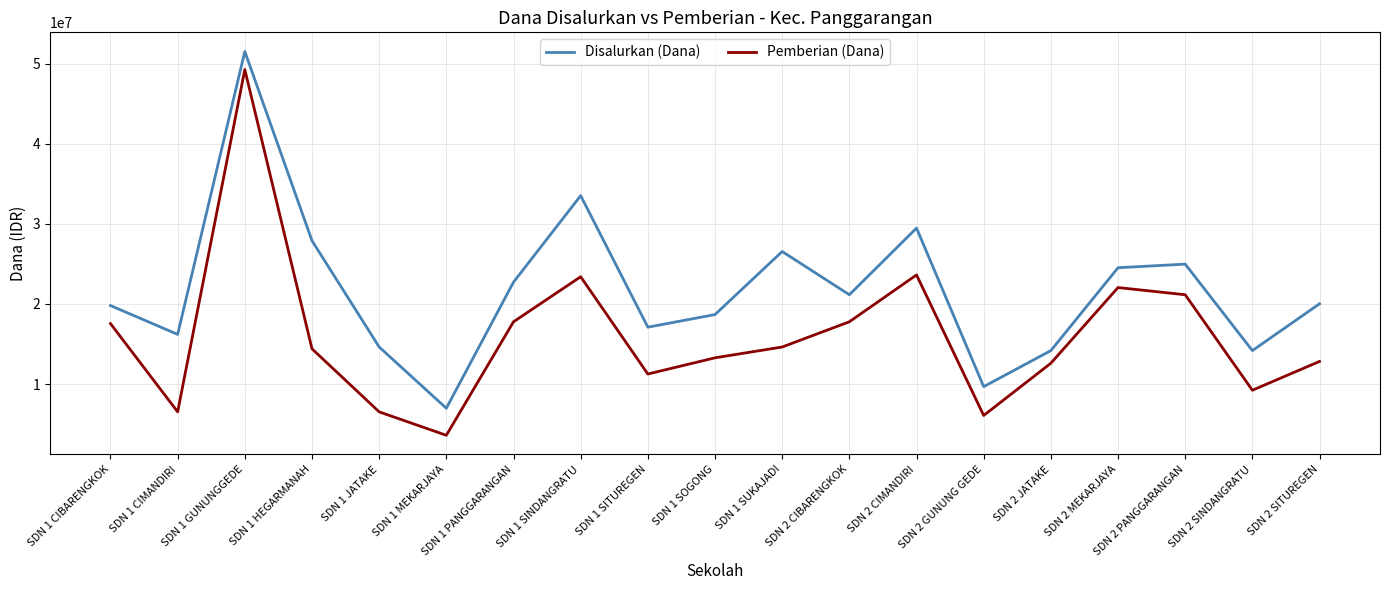

Reading right to left, transcribe all the data shown in this chart.

Disalurkan (Dana): 20025000	14175000	24975000	24525000	14175000	9675000	29475000	21150000	26550000	18675000	17100000	33525000	22725000	6975000	14625000	27900000	51525000	16200000	19800000
Pemberian (Dana): 12825000	9225000	21150000	22050000	12600000	6075000	23625000	17775000	14625000	13275000	11250000	23400000	17775000	3600000	6525000	14400000	49275000	6525000	17550000